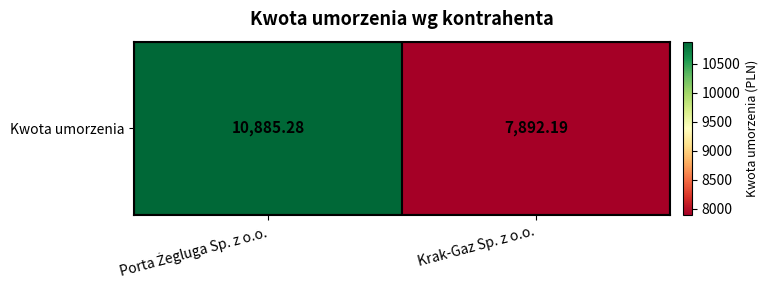

List the labels in order of value, largest first.

Porta Żegluga Sp. z o.o., Krak-Gaz Sp. z o.o.